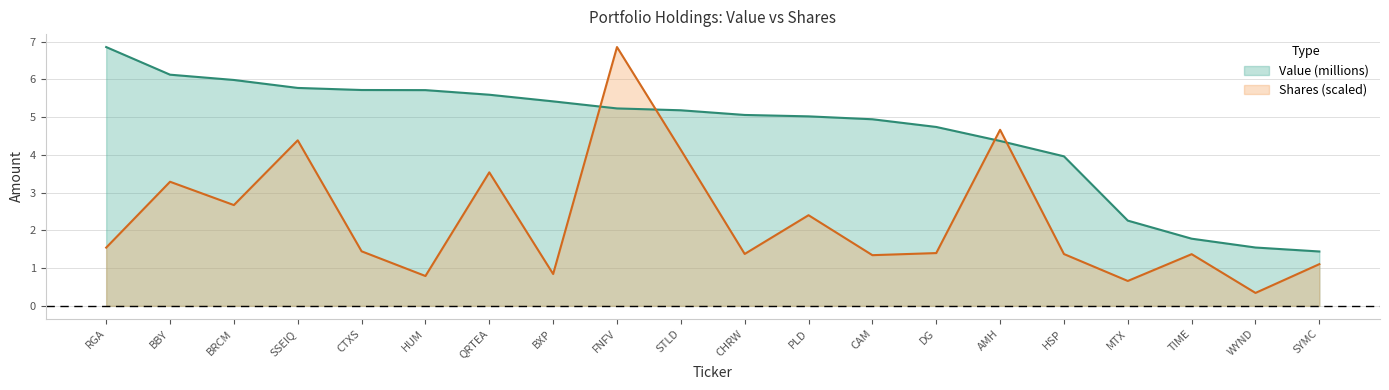

After their last crossing, which series has the higher values: Shares or principal amount or Value?

Value